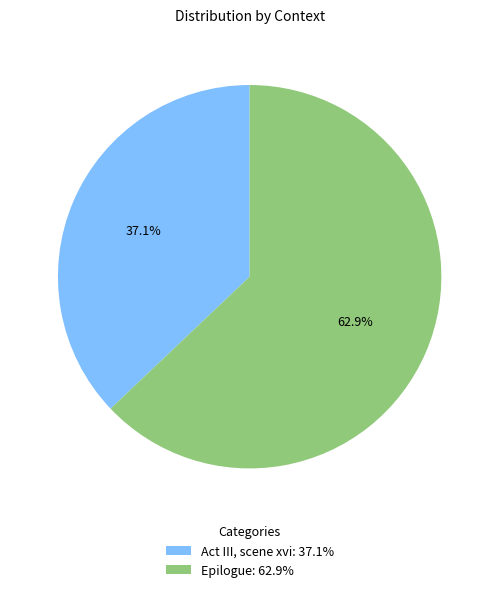

Which category has the smallest portion of the pie?

Act III, scene xvi